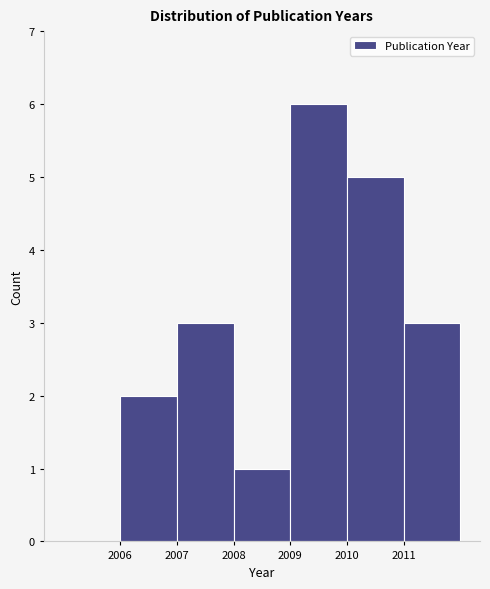

How tall is the bar that spans 2010 to 2011 on the x-axis? The values are not printed on the chart, so give them approximately, as read against the axis.

5